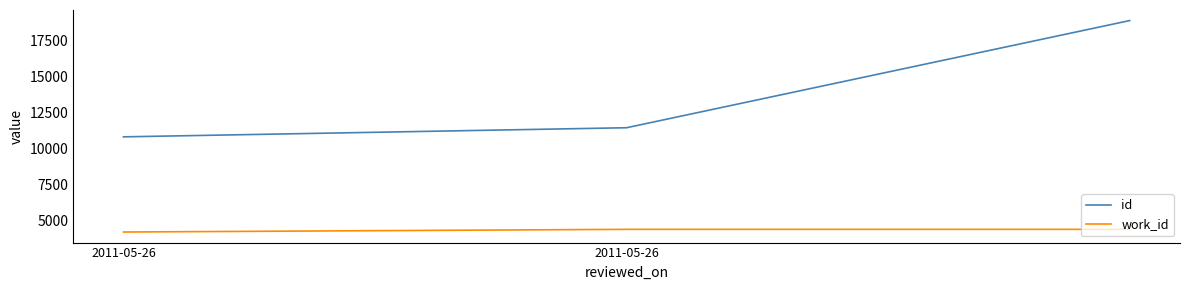

Is this an area chart (filled region under the line)?

No